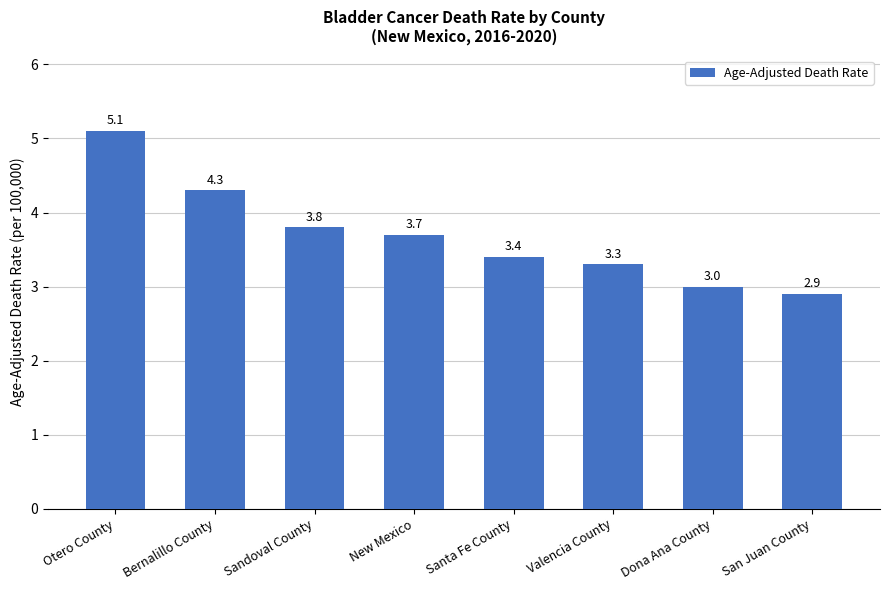

How many bars are there in total?

8